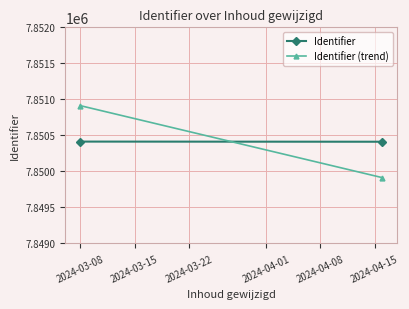

Which series changed the most between 2024-03-08 and 2024-03-15?

Identifier (trend)